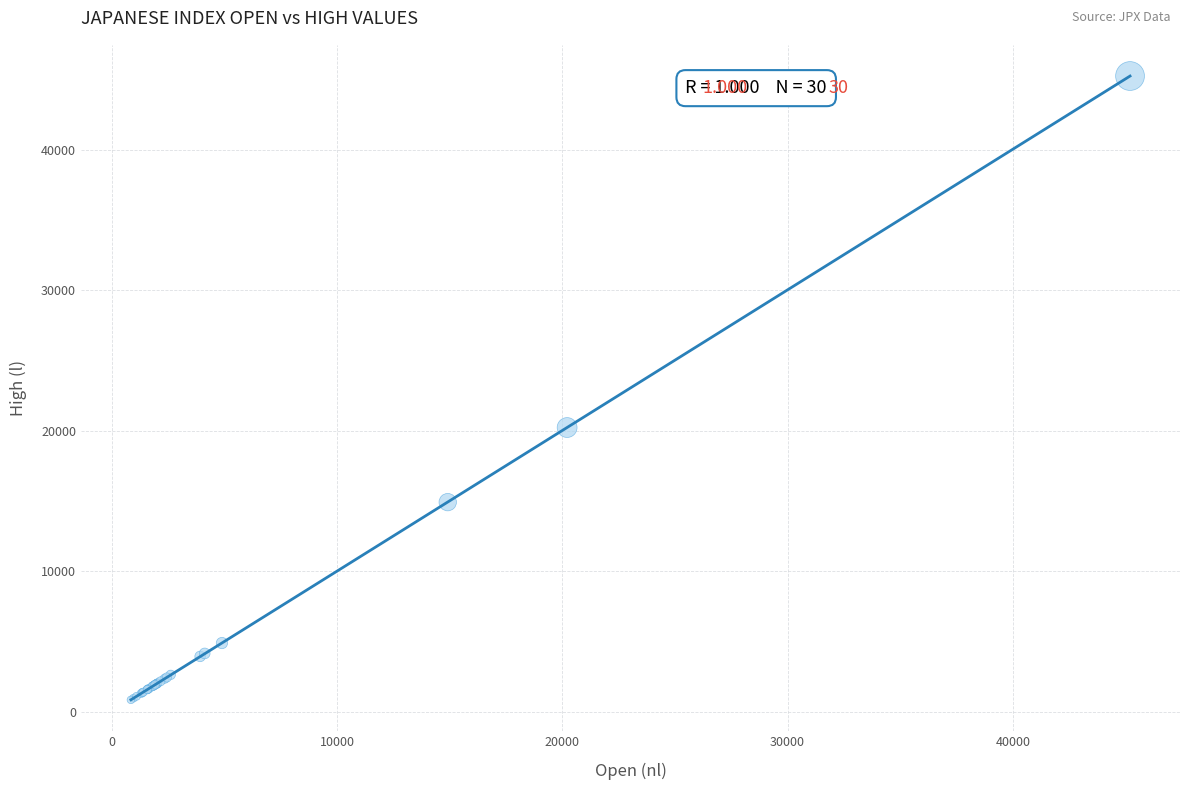

What Y value in the scatter plot is closest to 23036?

20218.2